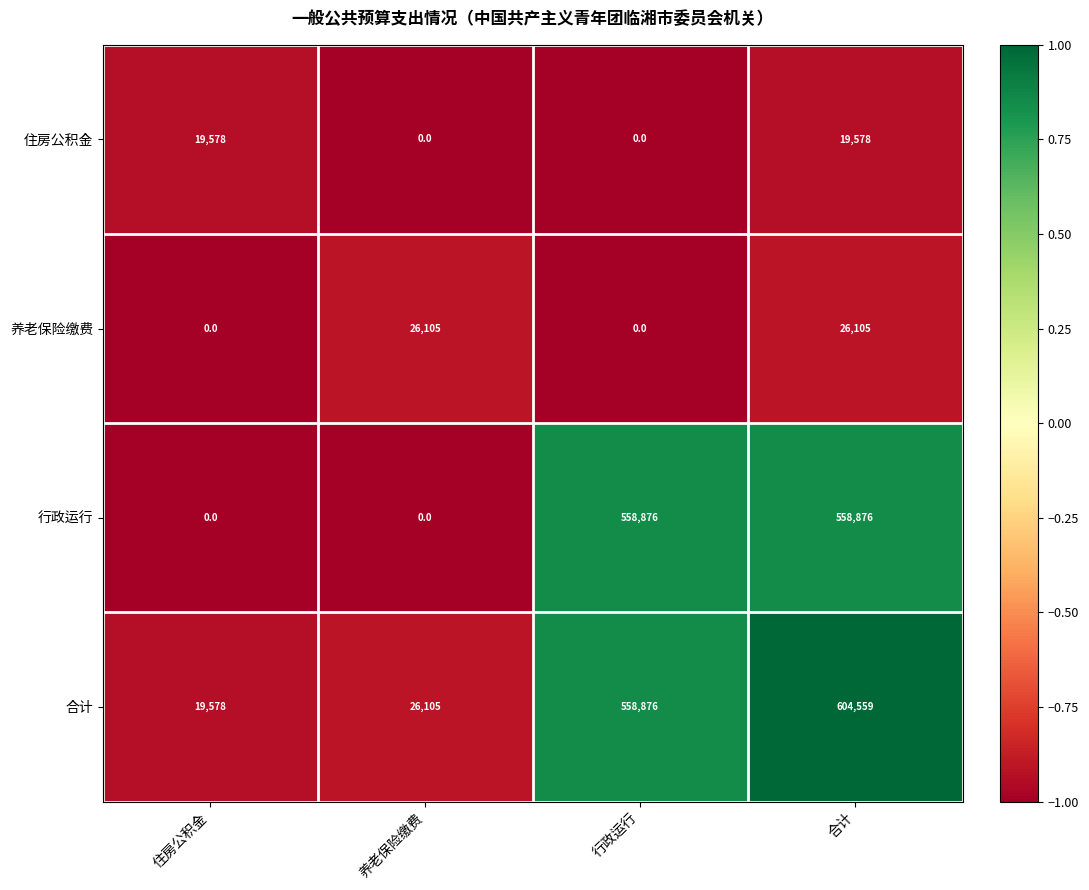

What is the greatest value displayed?

604559